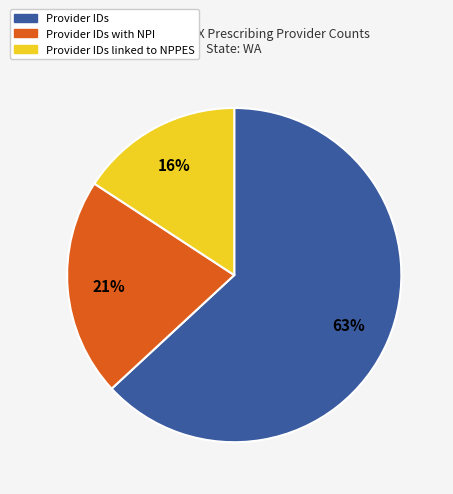

Is there a majority slice in this chart?

Yes